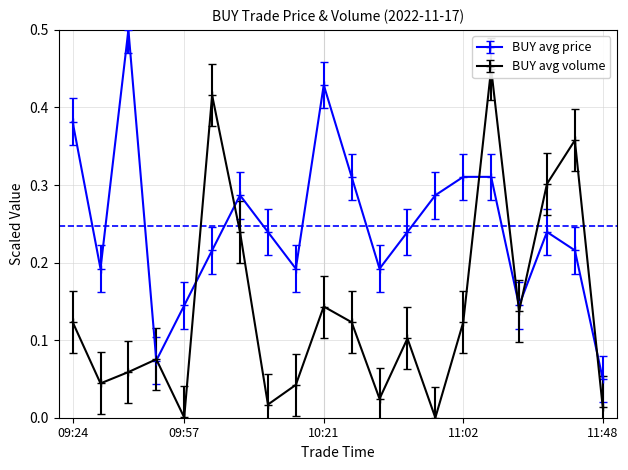

At which label is BUY avg price closest to 0?

11:48